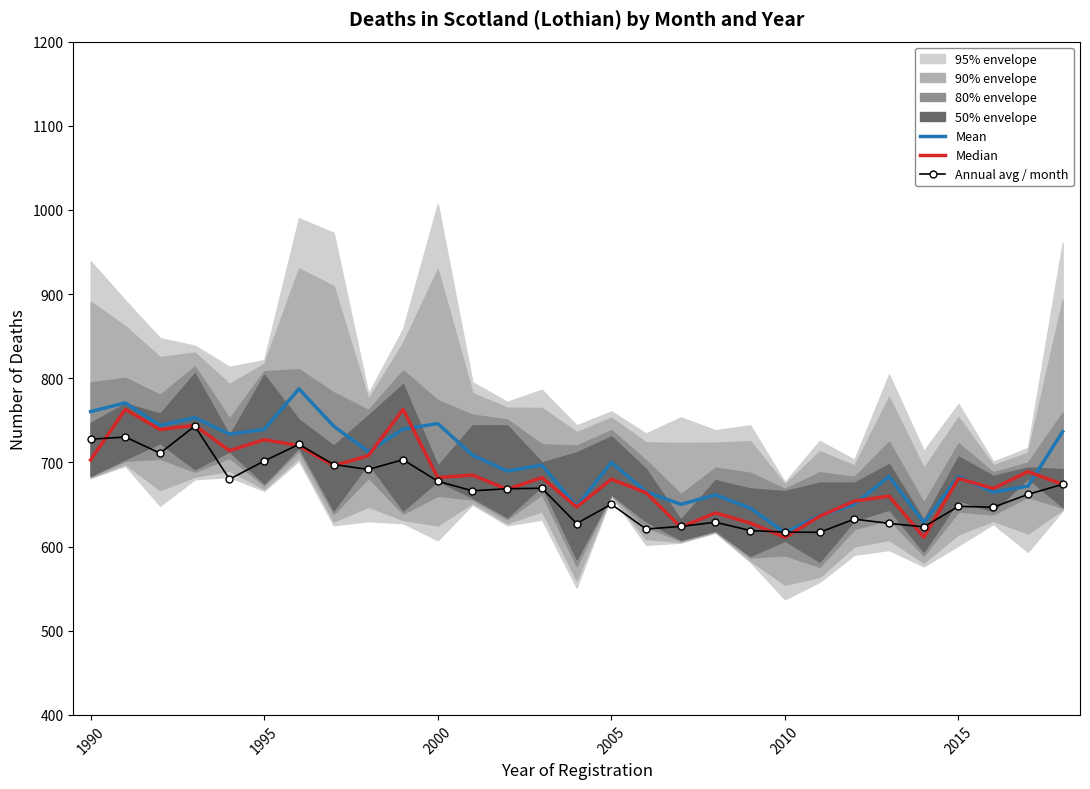

True or false: Annual avg / month has a value of 162.6 at 1995.

False